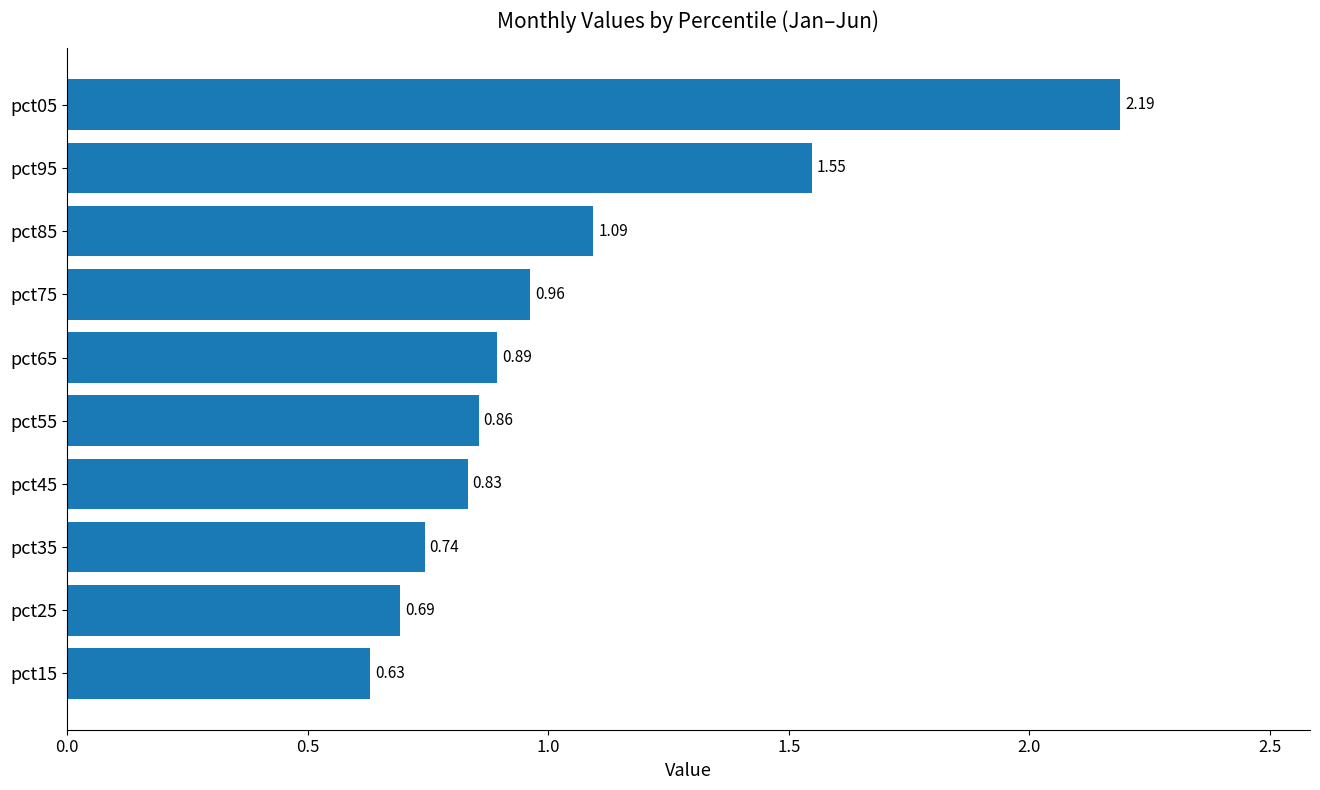

What is the change in value from pct85 to pct95?

+0.5